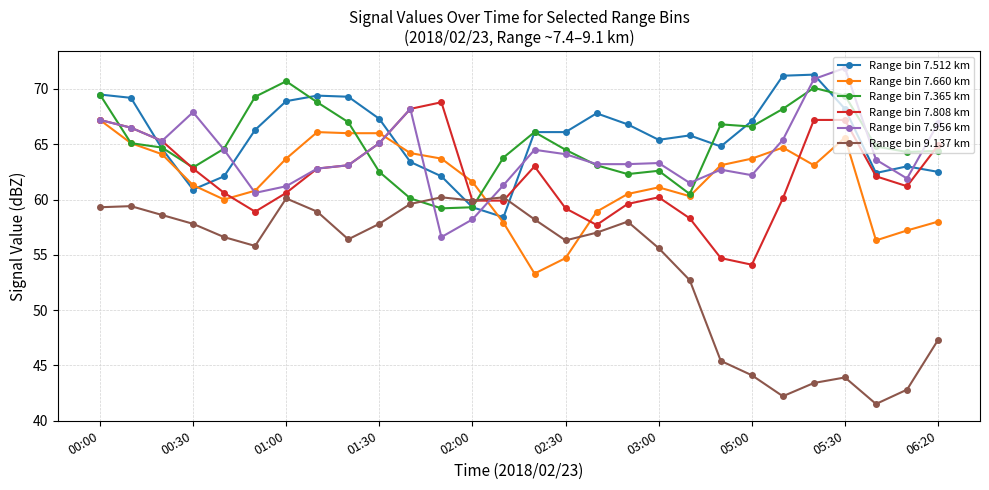

Which series has the widest spread of values?

Range bin 9.137 km